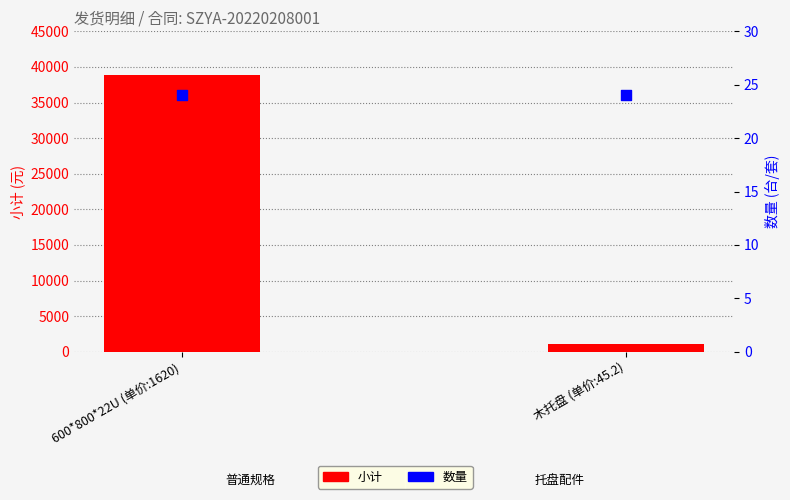

What is the total value across all series at 木托盘 (单价:45.2)?

1108.8